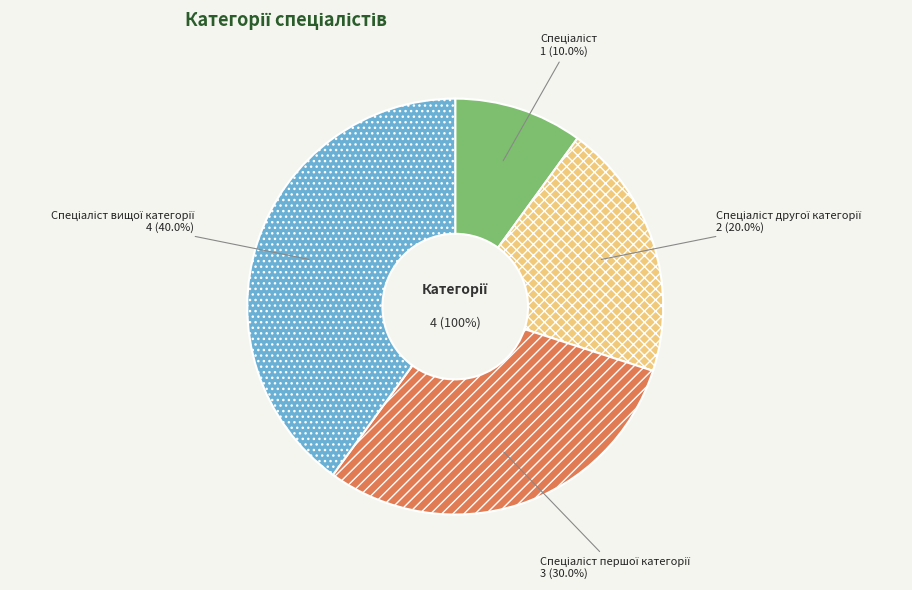

What is the change in value from Спеціаліст другої категорії to Спеціаліст першої категорії?

+1